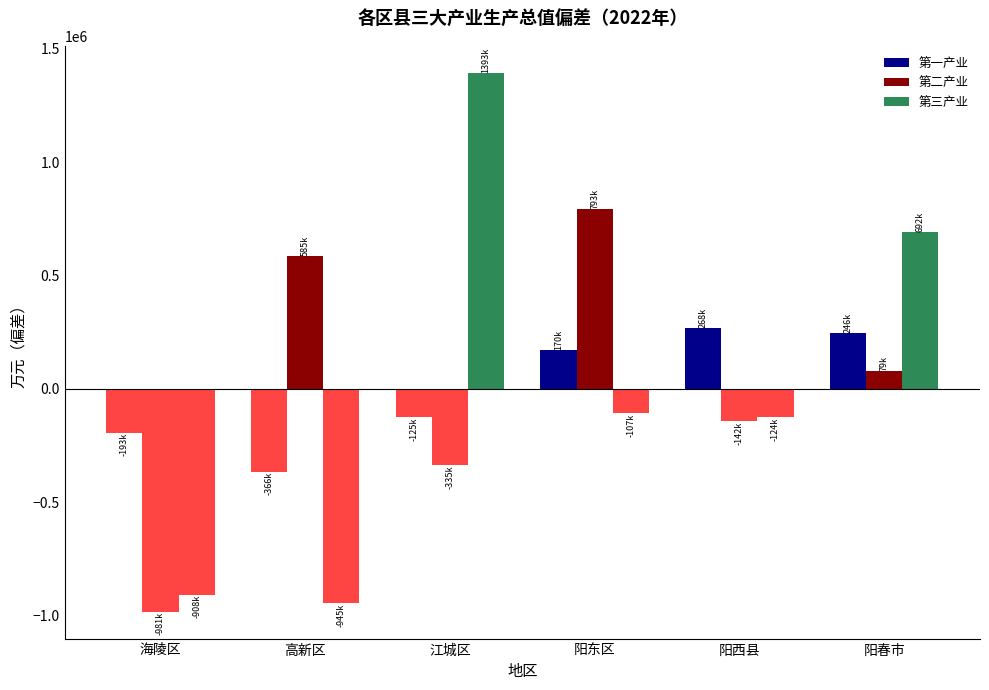

Which series has the largest range (max minus min)?

第三产业